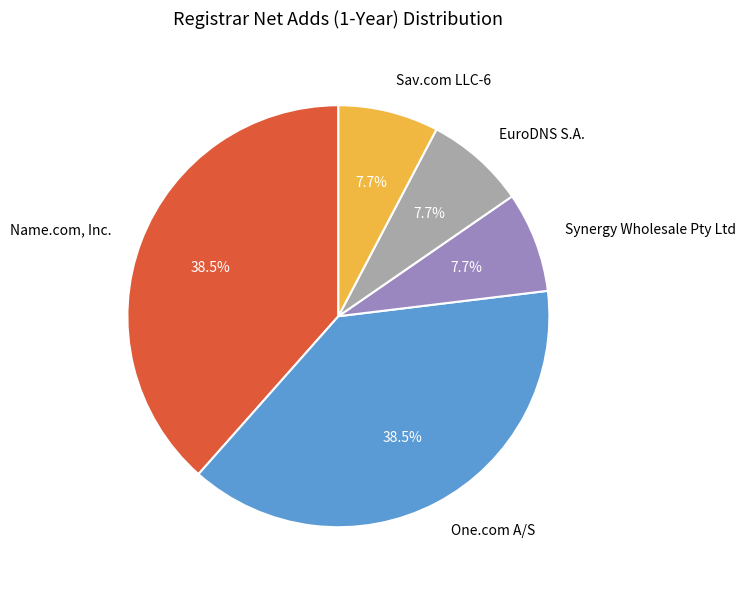

Combined, do Synergy Wholesale Pty Ltd and Sav.com LLC-6 account for over 50%?

No